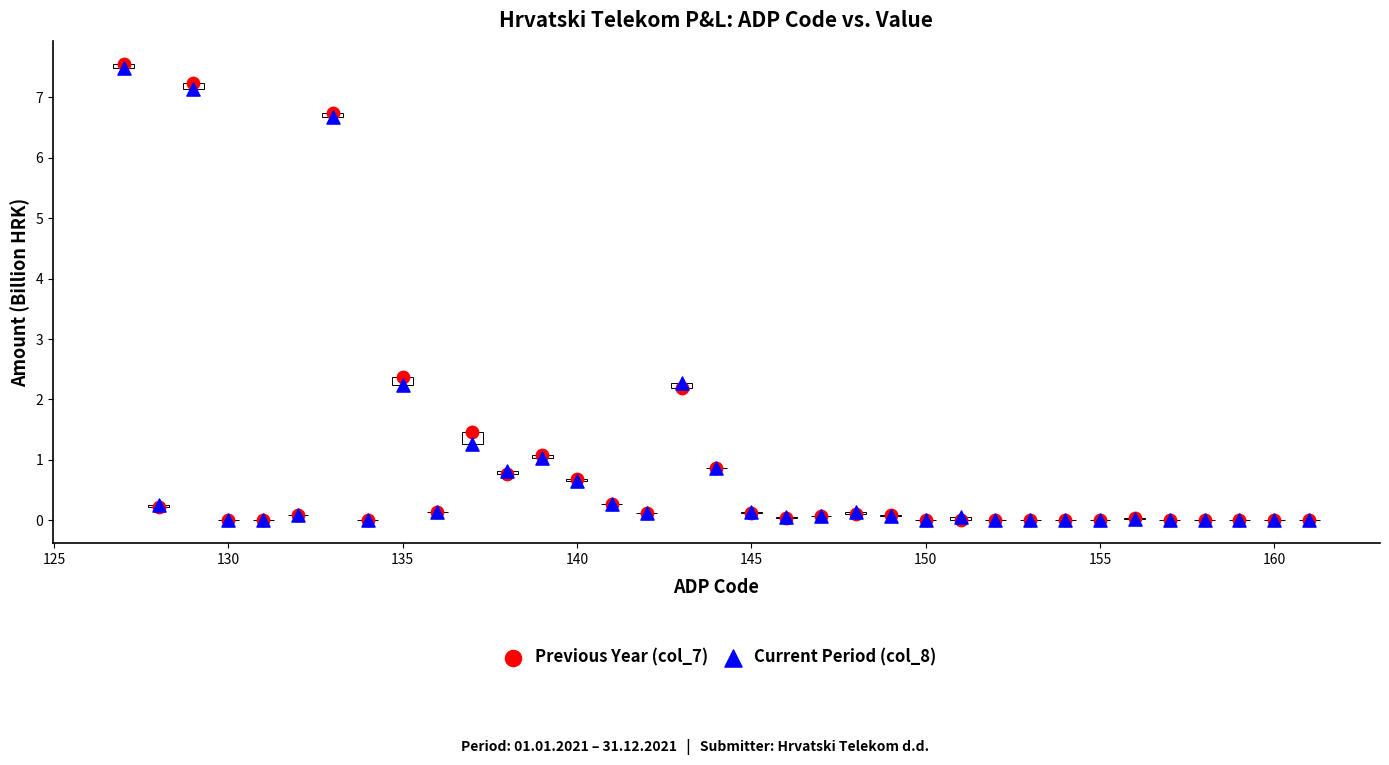

Across all series, what Y value is closest to 3?

2.4